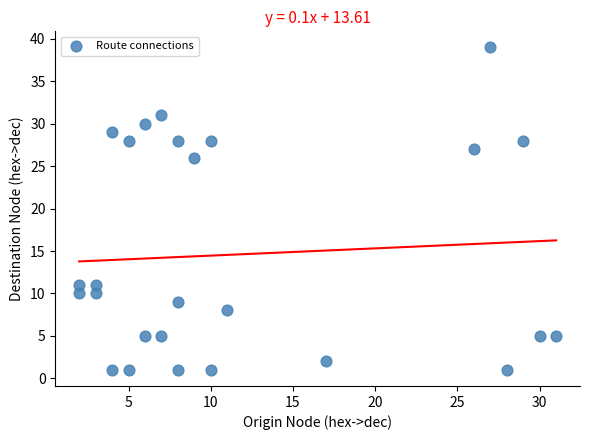

What Y value in the scatter plot is closest to 20?

26